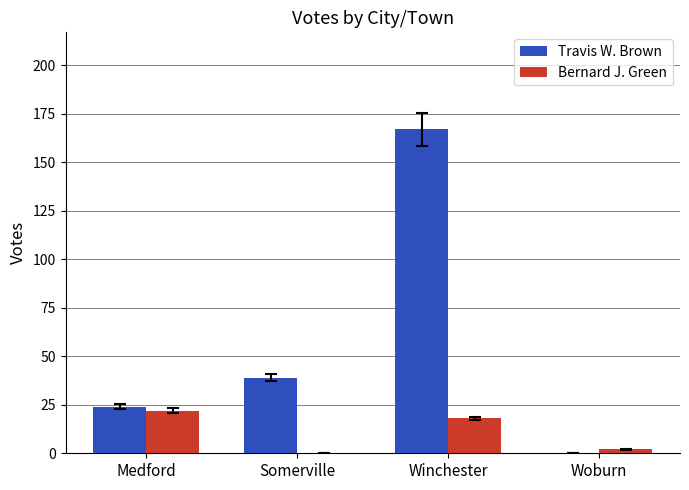

What is the difference between the Bernard J. Green values at Winchester and Woburn?

16